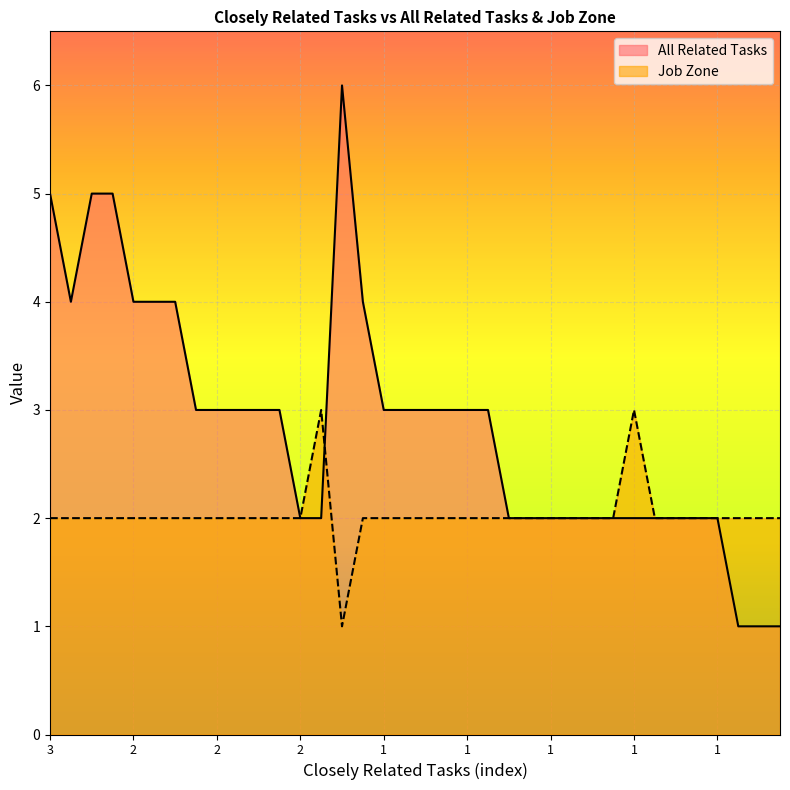

Reading right to left, transcribe all the data shown in this chart.

All Related Tasks: 1	1	1	2	2	2	2	2	2	2	2	2	2	2	3	3	3	3	3	3	4	6	2	2	3	3	3	3	3	4	4	4	5	5	4	5
Job Zone: 2	2	2	2	2	2	2	3	2	2	2	2	2	2	2	2	2	2	2	2	2	1	3	2	2	2	2	2	2	2	2	2	2	2	2	2